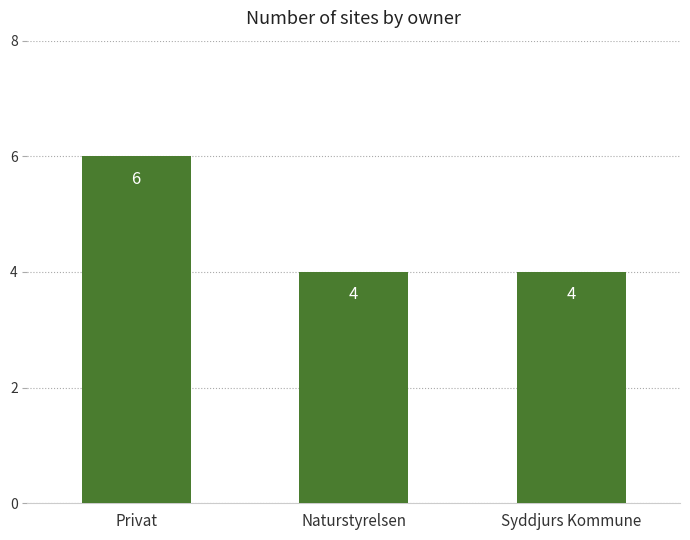

Count the values in the range 4 to 6.

3